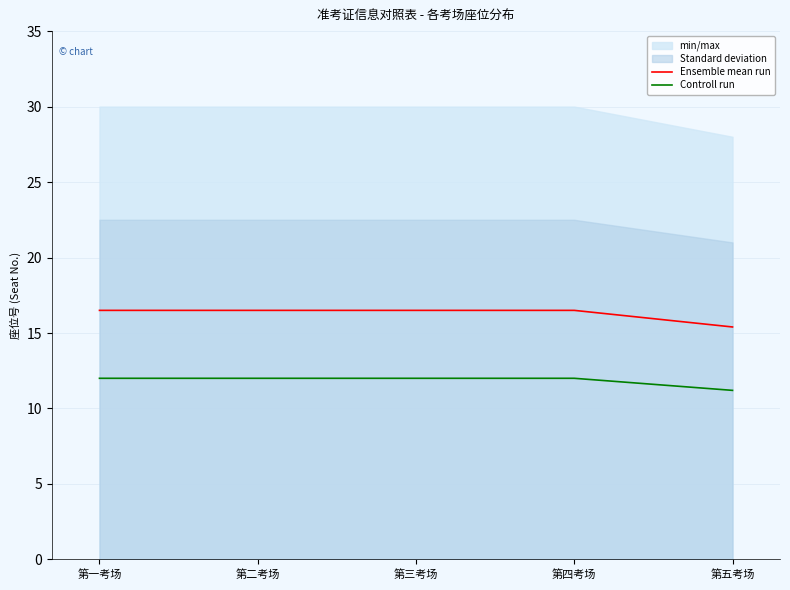

At which label is Controll run closest to 11?

第五考场